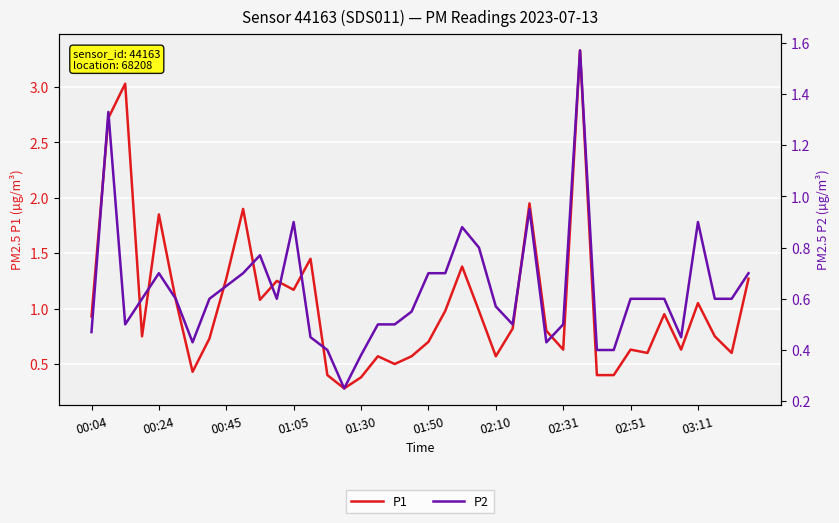

What is the label of the 5th point from the left?

00:24